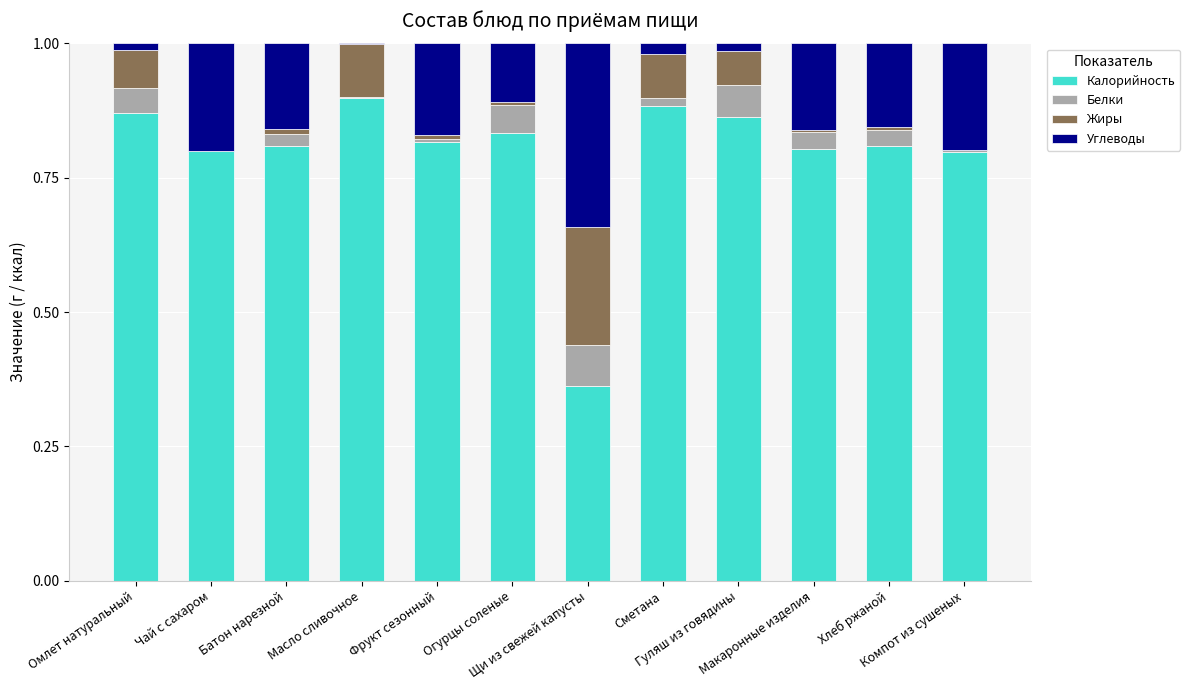

Are the bars grouped side by side (vs. stacked)?

No